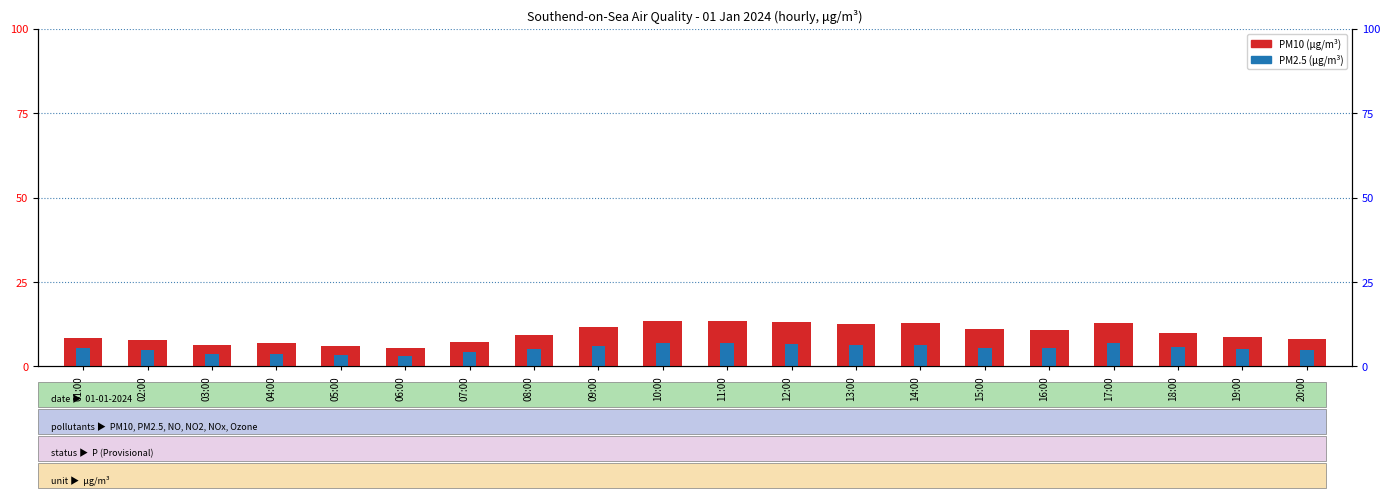

Which has a higher value, 06:00 or 13:00?

13:00